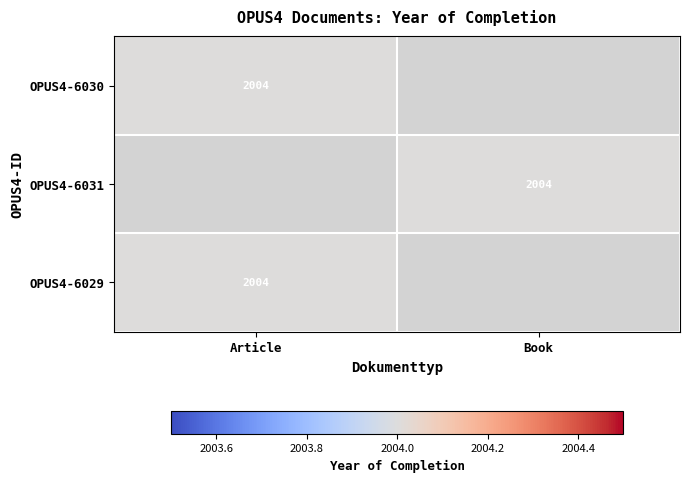

The OPUS4-6029 series shows 2004 at Article. True or false?

True